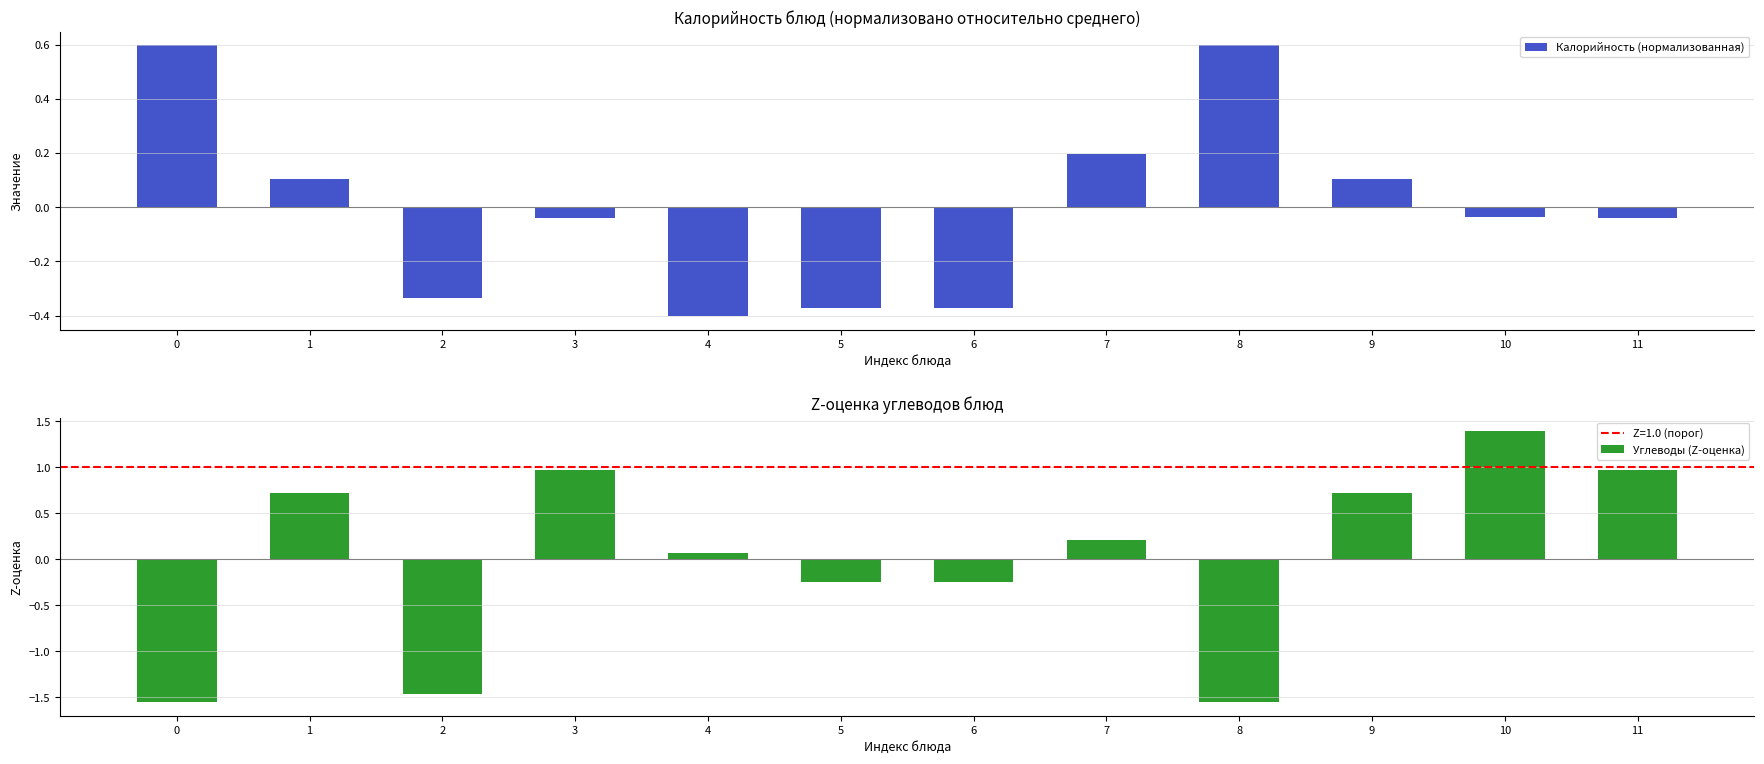

Which has a higher value, 4 or 7?

7